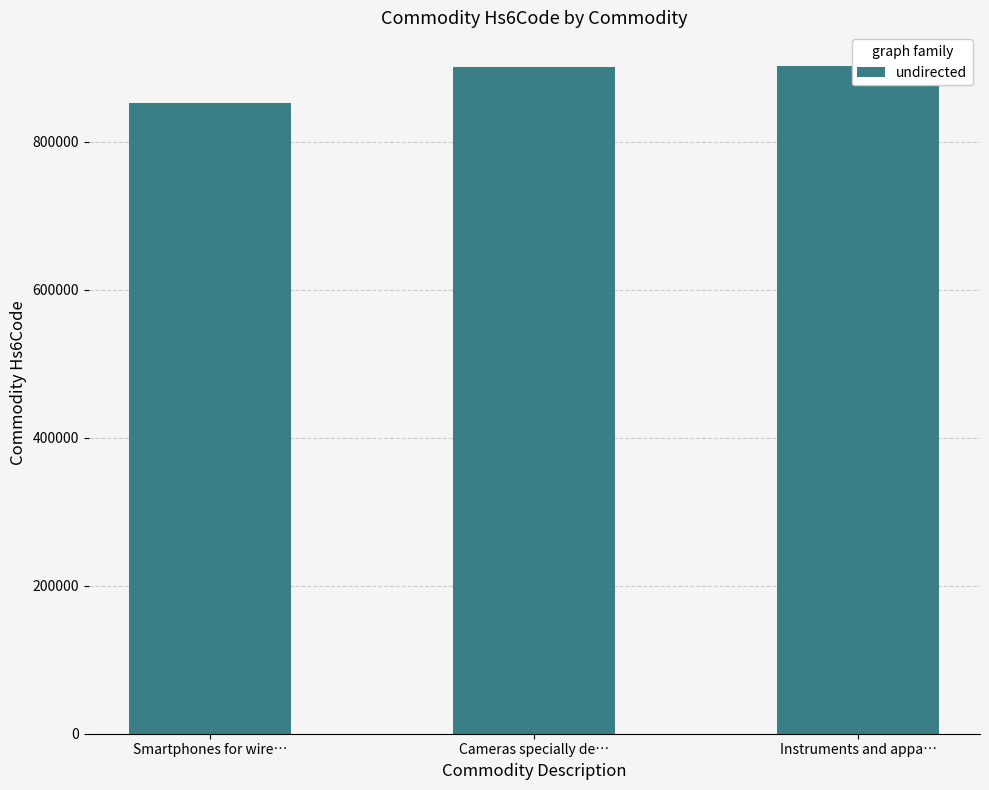

What is the value of the 1st bar from the left?

851713